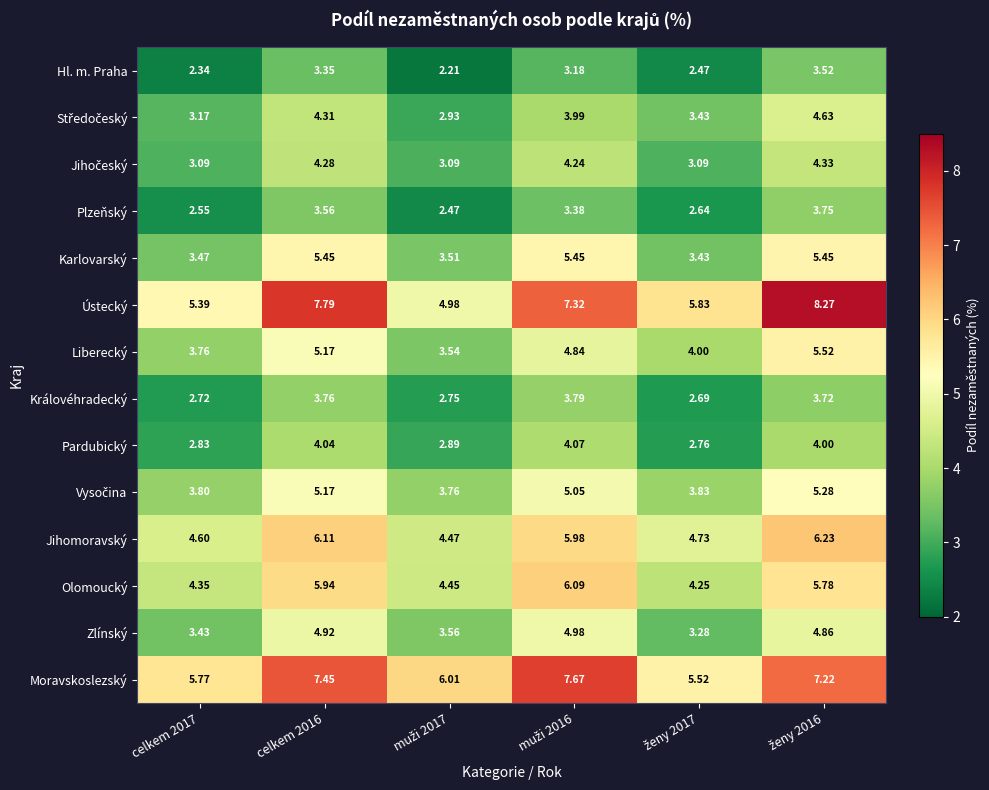

What is the difference between the highest and lowest values at celkem 2016?

4.4